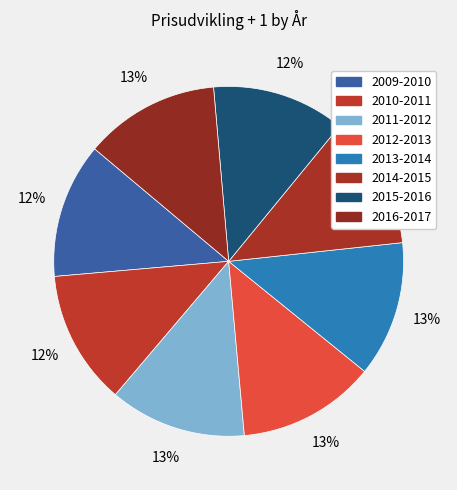

Does 2015-2016 account for over 50% of the chart?

No